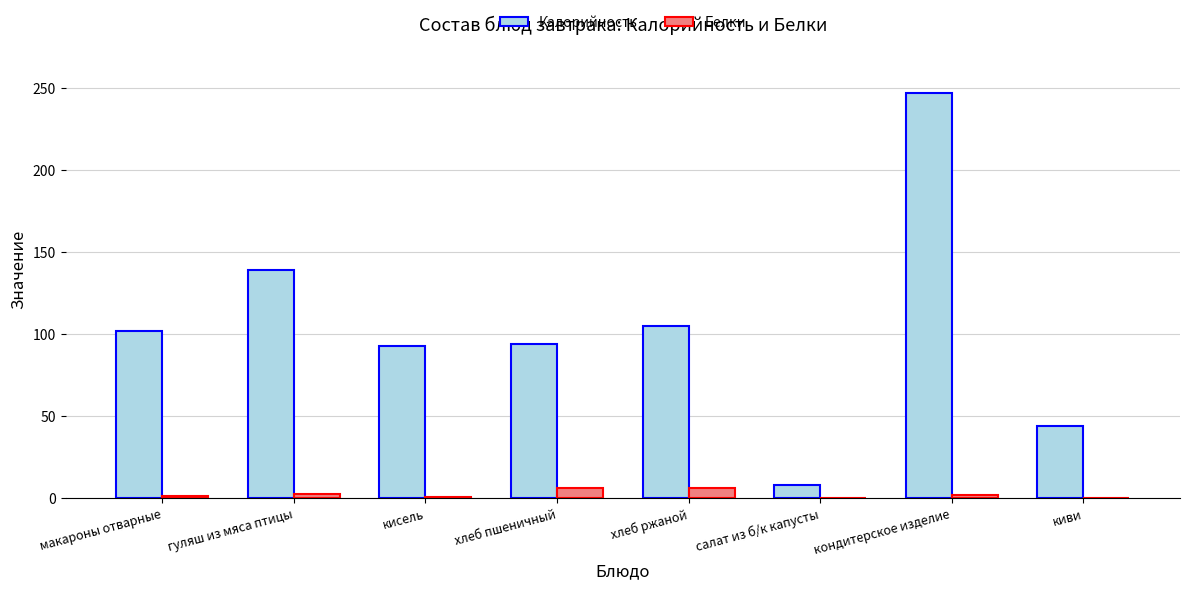

Are the bars horizontal?

No